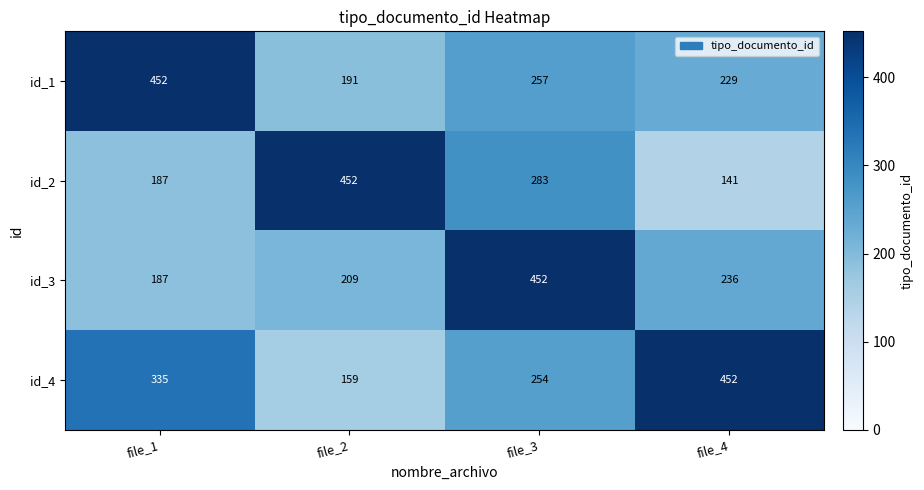

The value of id_3 at file_3 is 452. True or false?

True